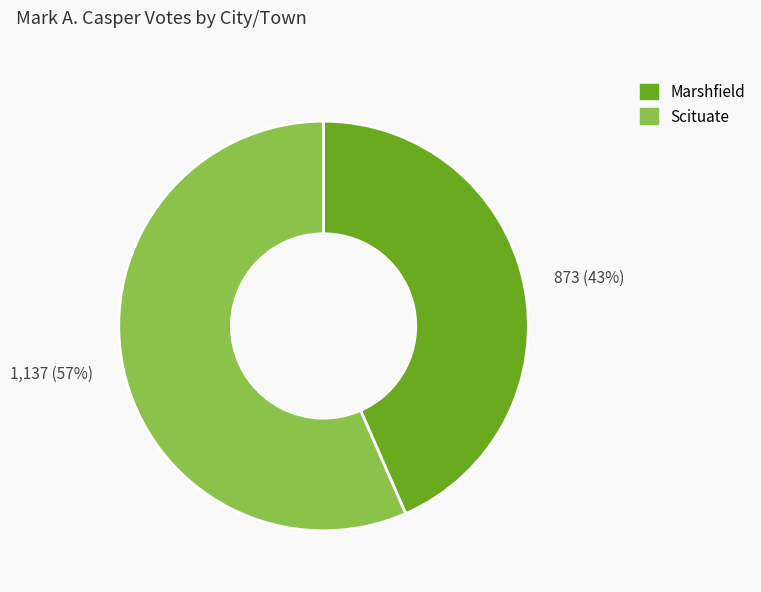

Is the sum of 1,137 (57%) and 873 (43%) greater than half?

Yes